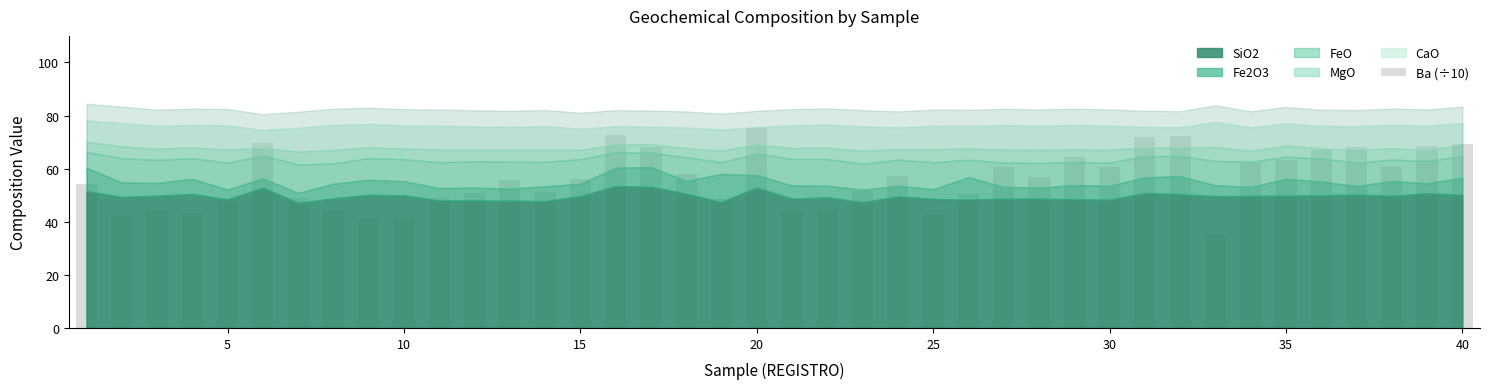

Count the number of data series in this chart.

1